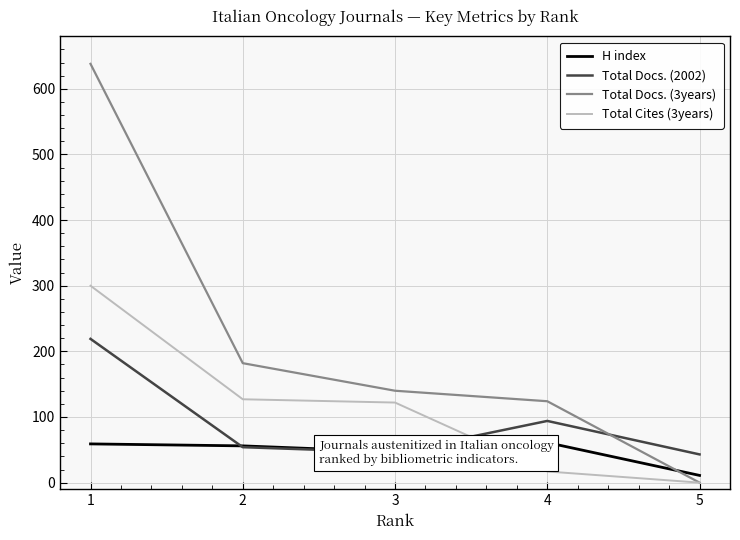

What are all the series names shown in the legend?

H index, Total Docs. (2002), Total Docs. (3years), Total Cites (3years)